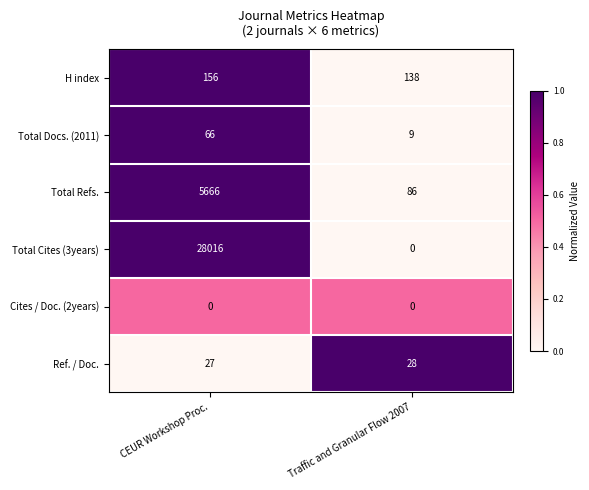

The Total Cites (3years) series shows 43323 at CEUR Workshop Proc.. True or false?

False